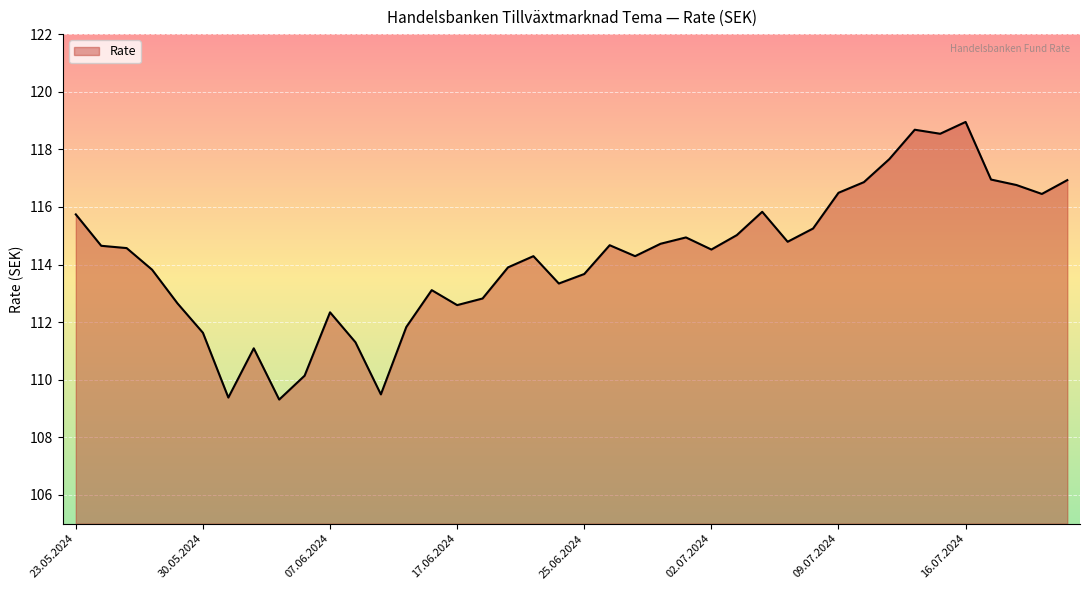

What is the difference between the maximum and minimum values?

9.6